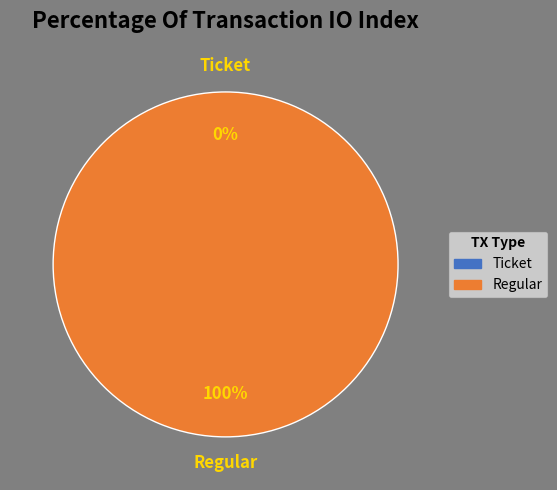

Is it true that Ticket is 0% of the pie?

True